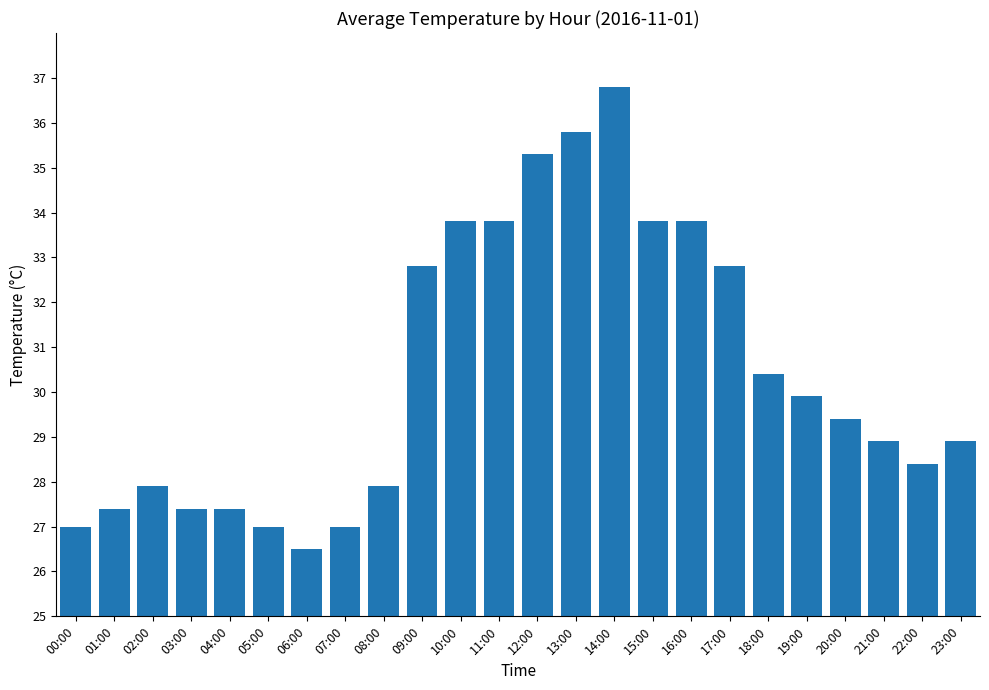

The value at 13:00 is 35.8. True or false?

True